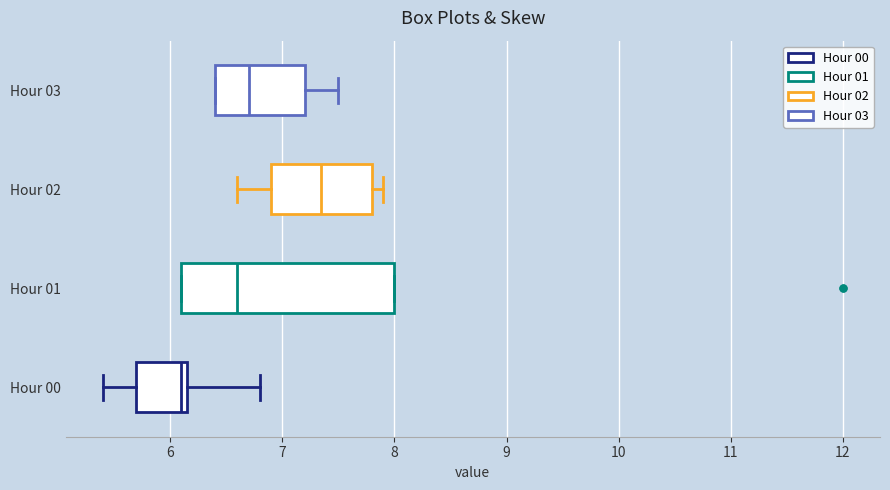

Comparing the boxes themselves (not the whiskers), which one is the widest?

Hour 01